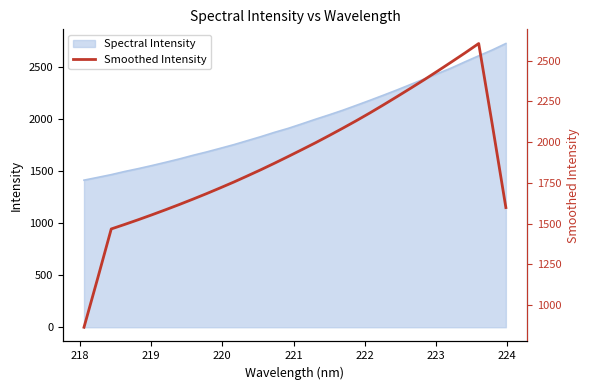

What is the maximum value for Spectral Intensity?

2723.9